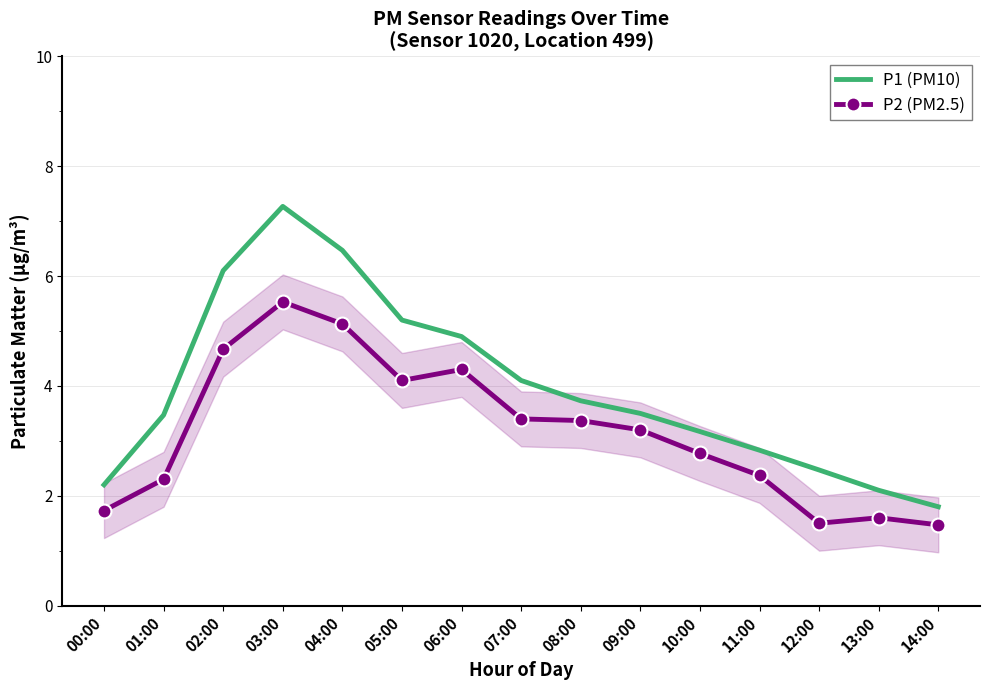

Reading right to left, what are all the values shown in this chart?

P1 (PM10): 1.8	2.1	2.5	2.8	3.2	3.5	3.7	4.1	4.9	5.2	6.5	7.3	6.1	3.5	2.2
P2 (PM2.5): 1.5	1.6	1.5	2.4	2.8	3.2	3.4	3.4	4.3	4.1	5.1	5.5	4.7	2.3	1.7